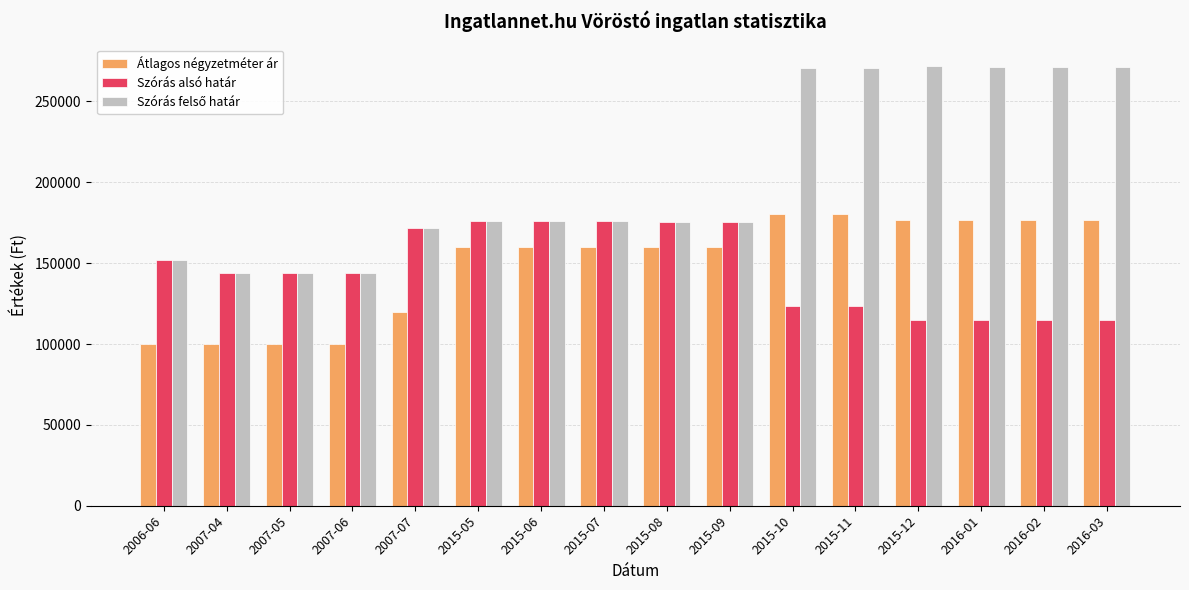

At how many categories does at least one series exceed 184757?

6